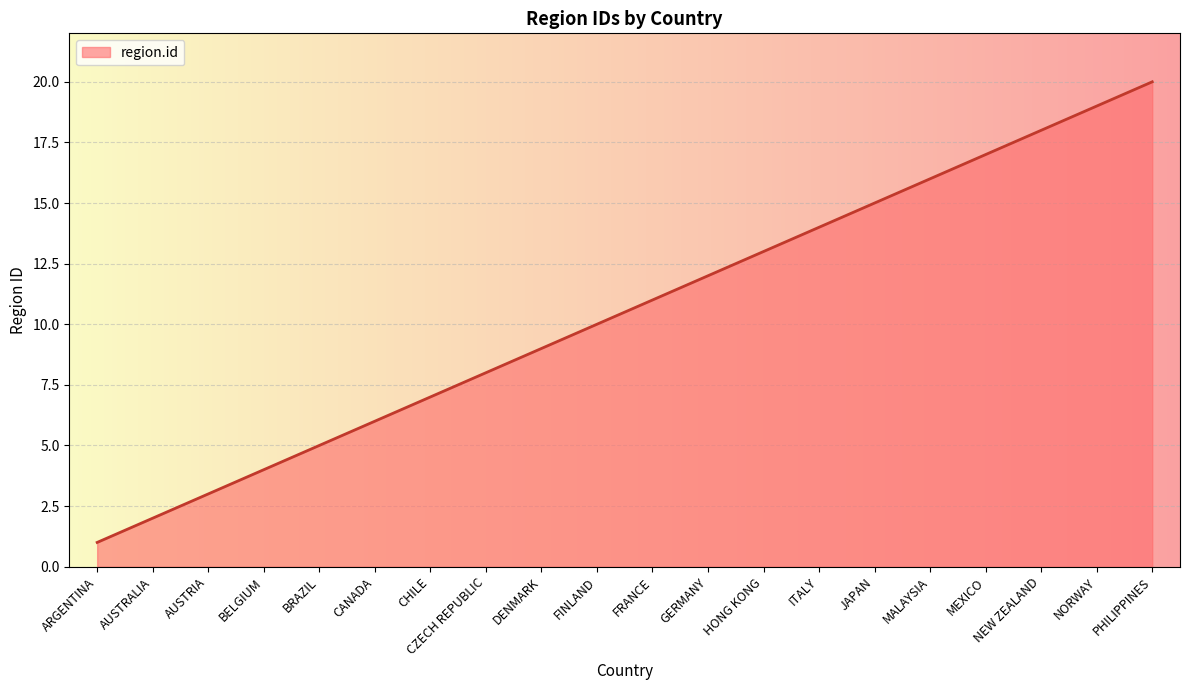

Does the chart have visible grid lines?

Yes